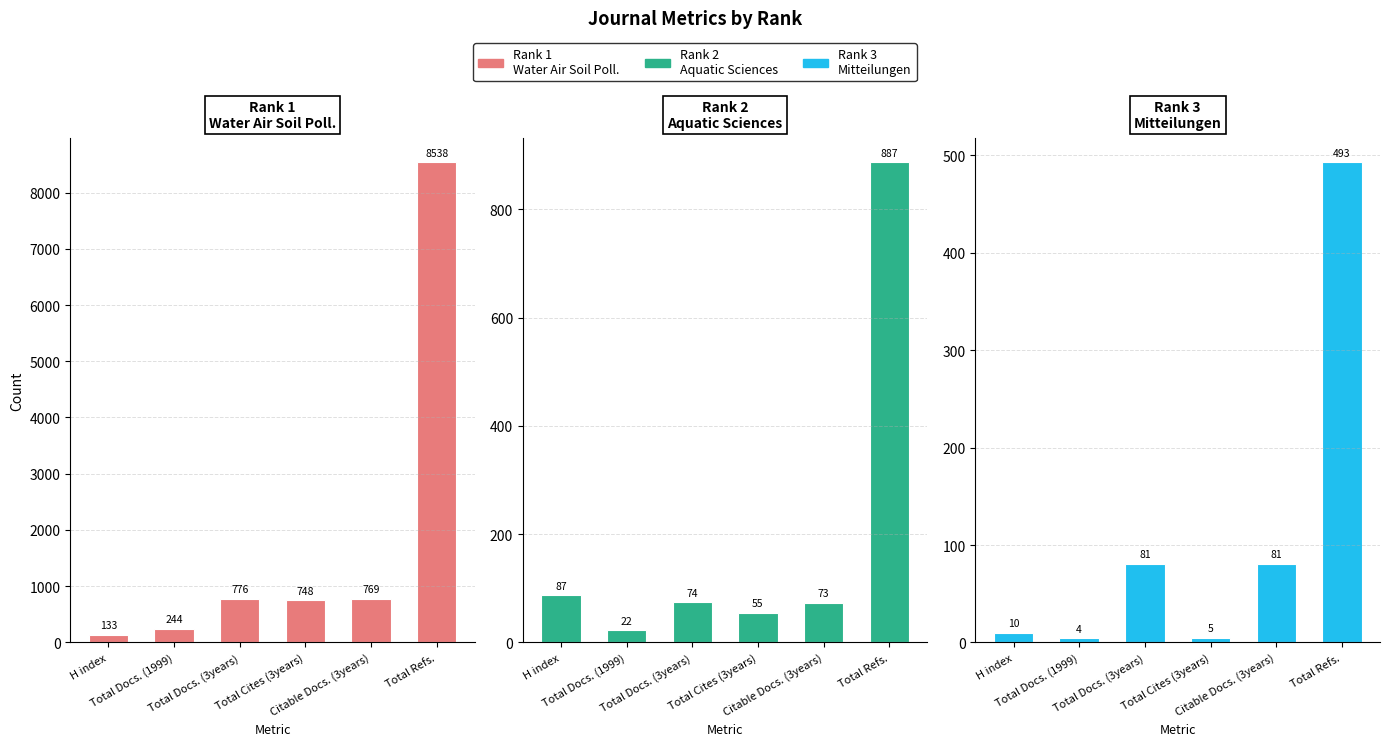

How many groups of bars are there?

6